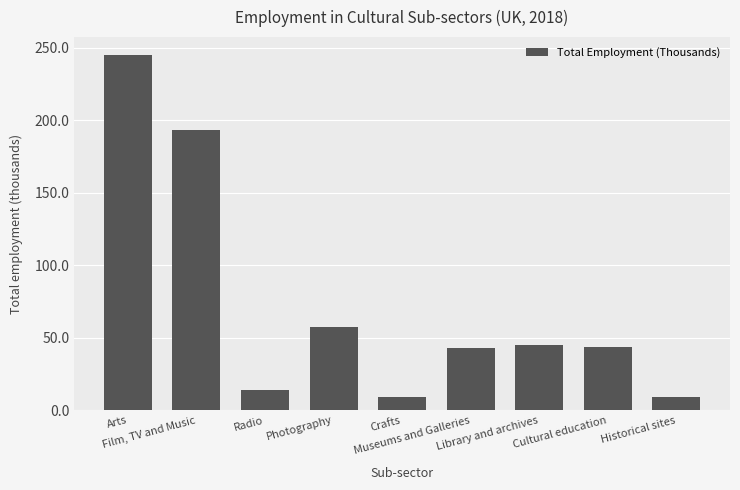

How many data points does each series have?

9